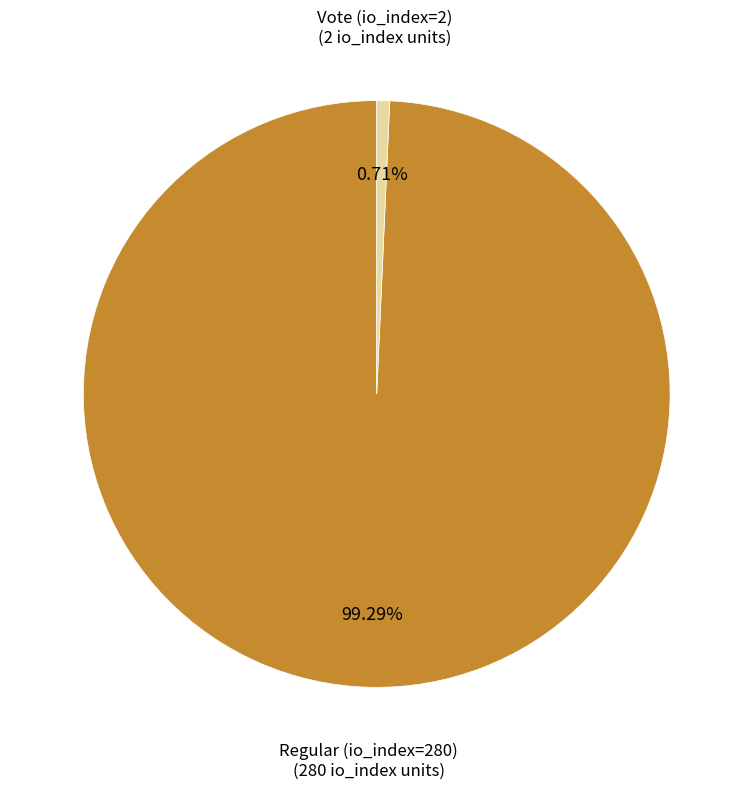

To the nearest percent, what is the difference between the largest and smallest slice percentages?

99%